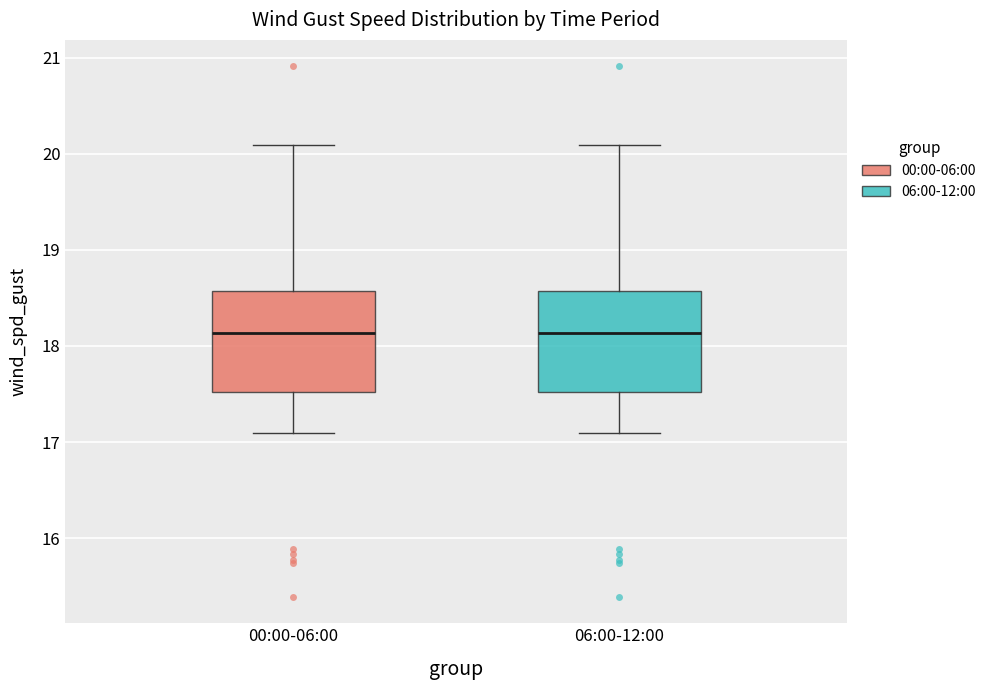

Reading left to right, read every box against the y-axis: the position of its median line, the range the box covers, and the ends of its whiskers. The values are not printed on the chart, so give them approximately, as read against the axis.

00:00-06:00: median 18.1, box 17.5 to 18.6, whiskers 17.1 to 20.1
06:00-12:00: median 18.1, box 17.5 to 18.6, whiskers 17.1 to 20.1